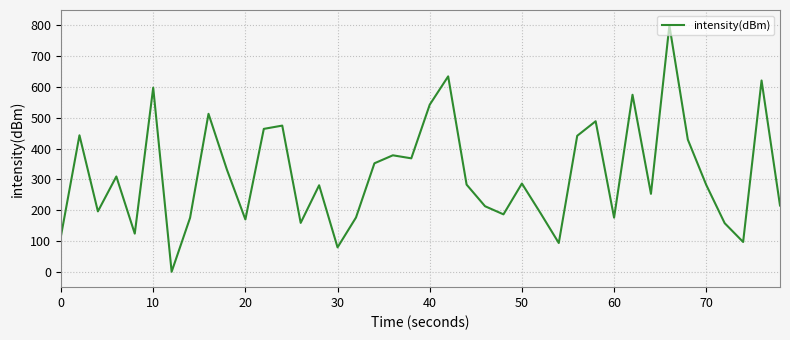

What is the difference between the maximum and minimum values?

800.0